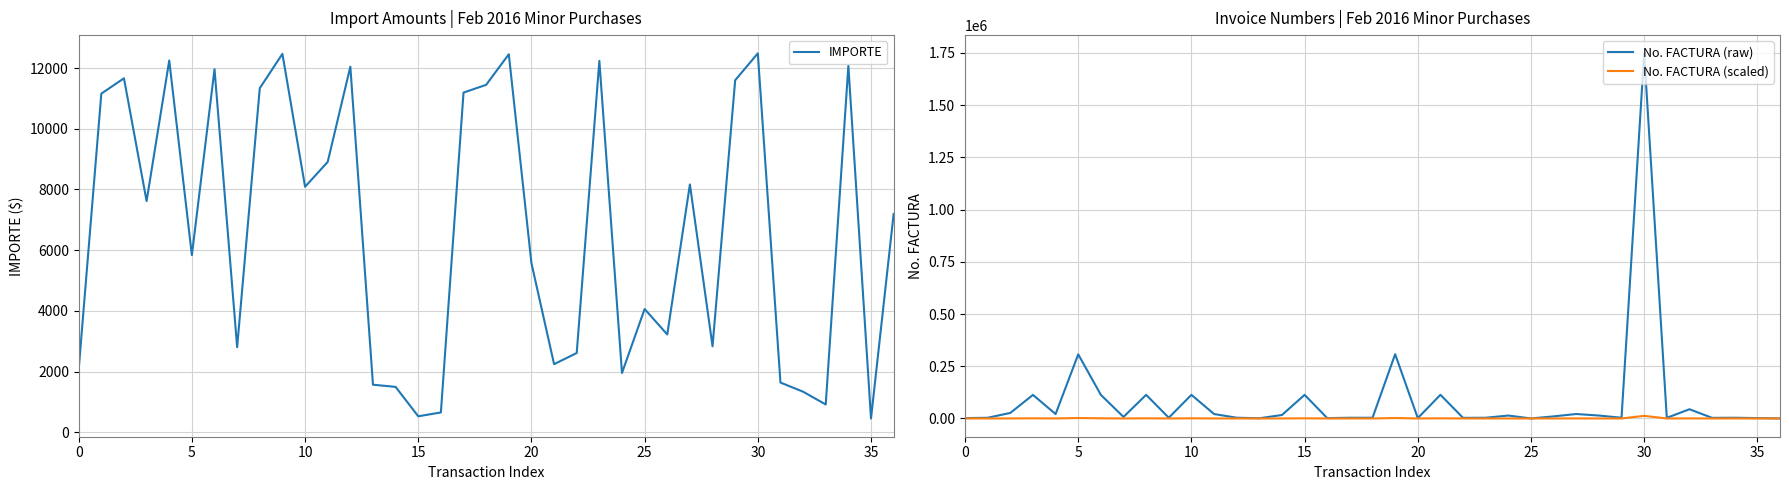

What is the difference between the second highest and minimum values in the No. FACTURA (scaled) series?

2197.1